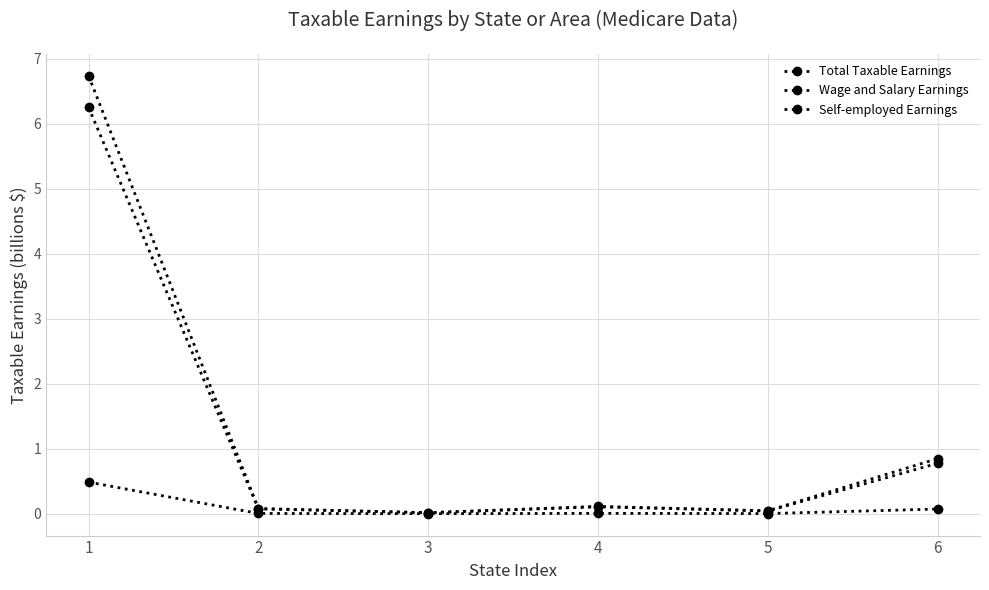

True or false: Self-employed Earnings and Total Taxable Earnings cross at least once.

False